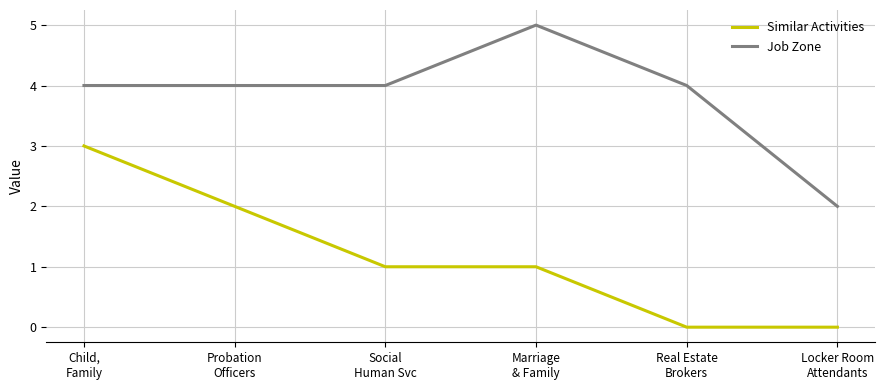

True or false: Job Zone and Similar Activities intersect in this chart.

False